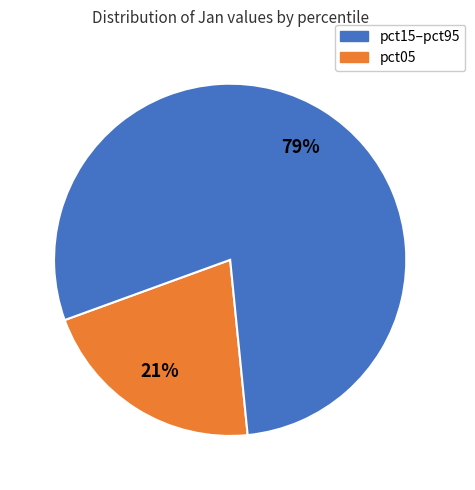

To the nearest percent, what is the difference between the largest and smallest slice percentages?

58%